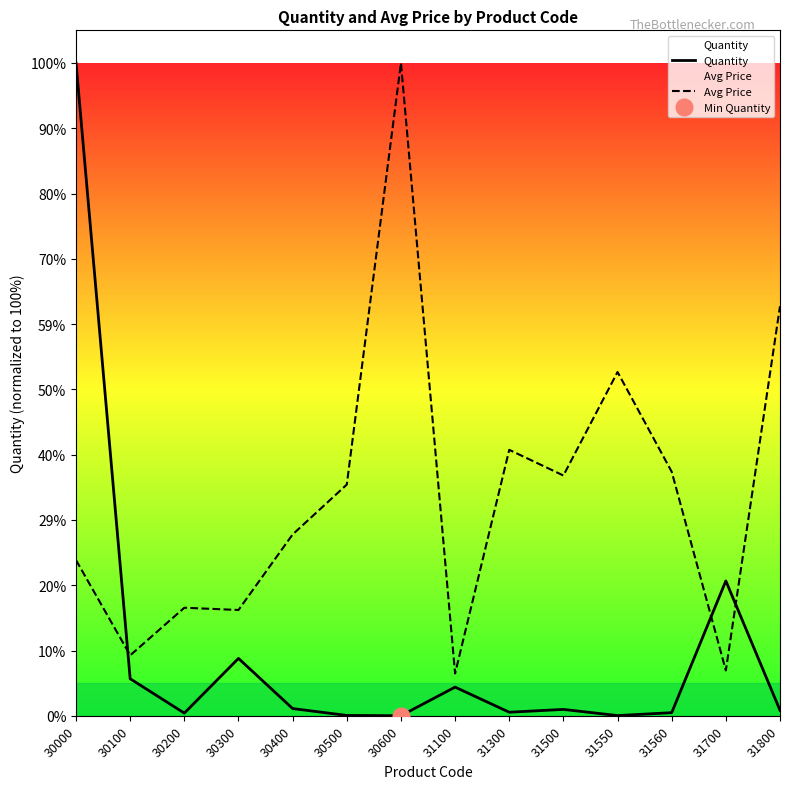

How many times do Avg Price and Quantity cross each other?

3